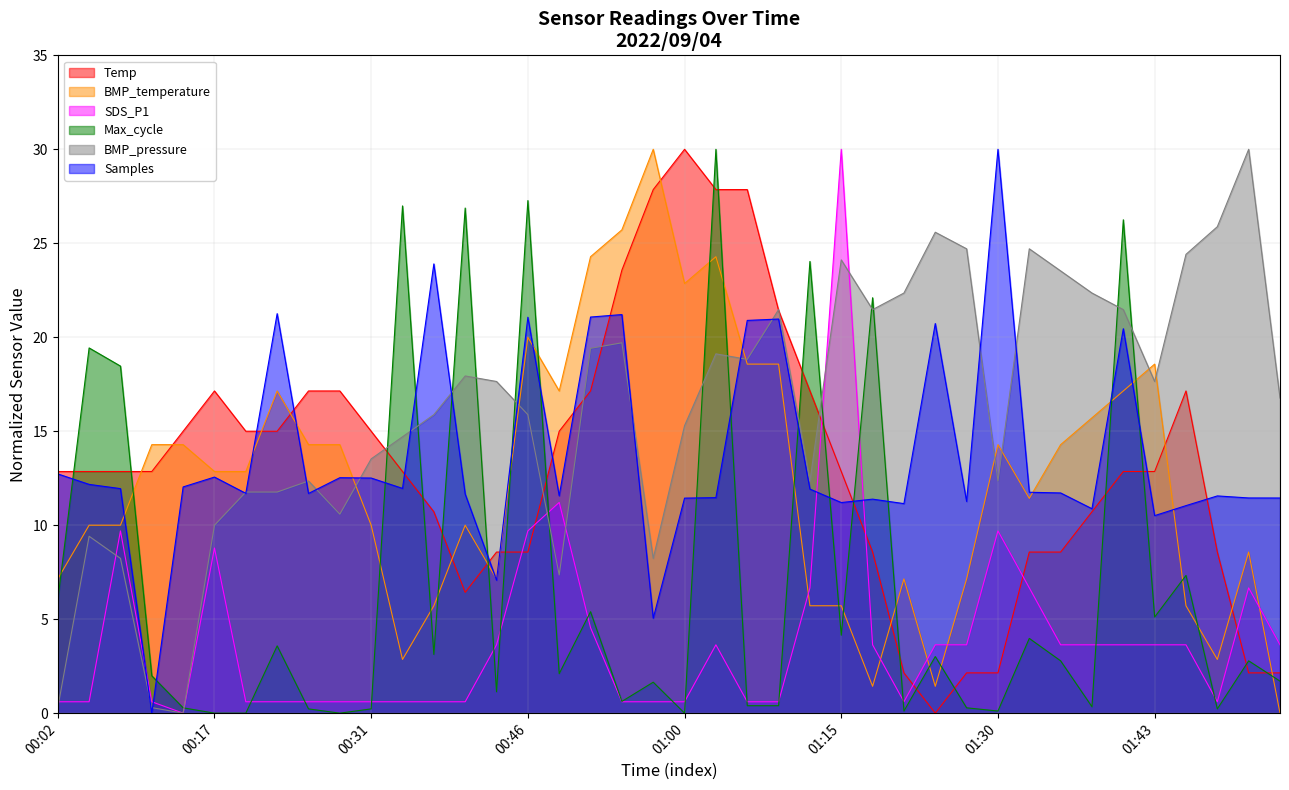

Count the number of data series in this chart.

6